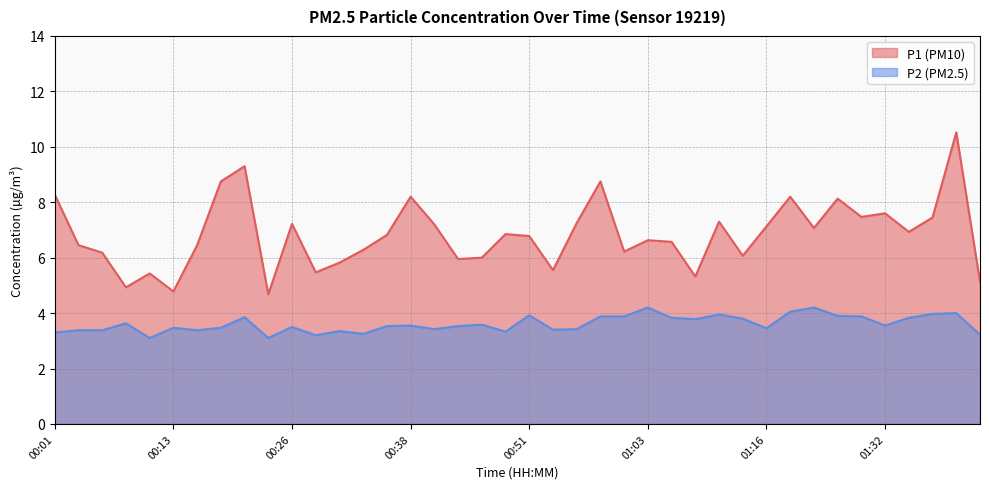

What is the spread (max minus min) of values at 01:18?

4.1